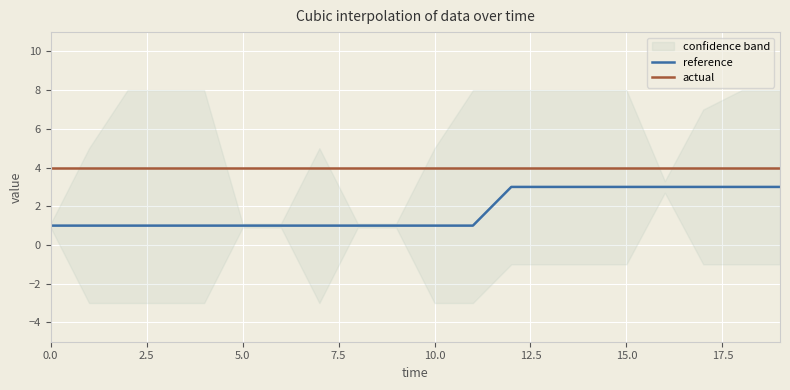

True or false: reference and actual intersect in this chart.

False